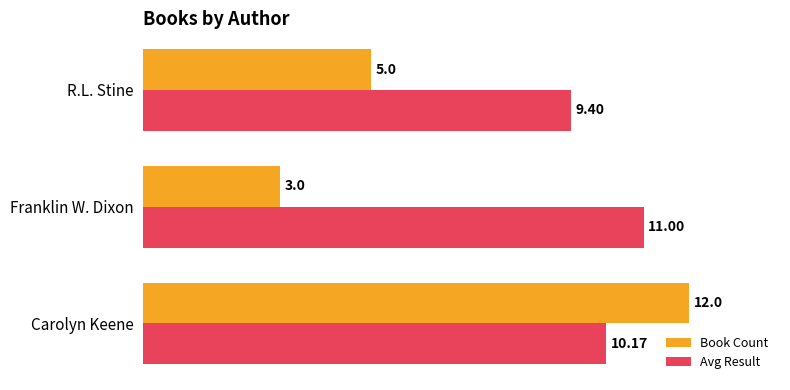

At which label is Avg Result closest to 10?

Carolyn Keene